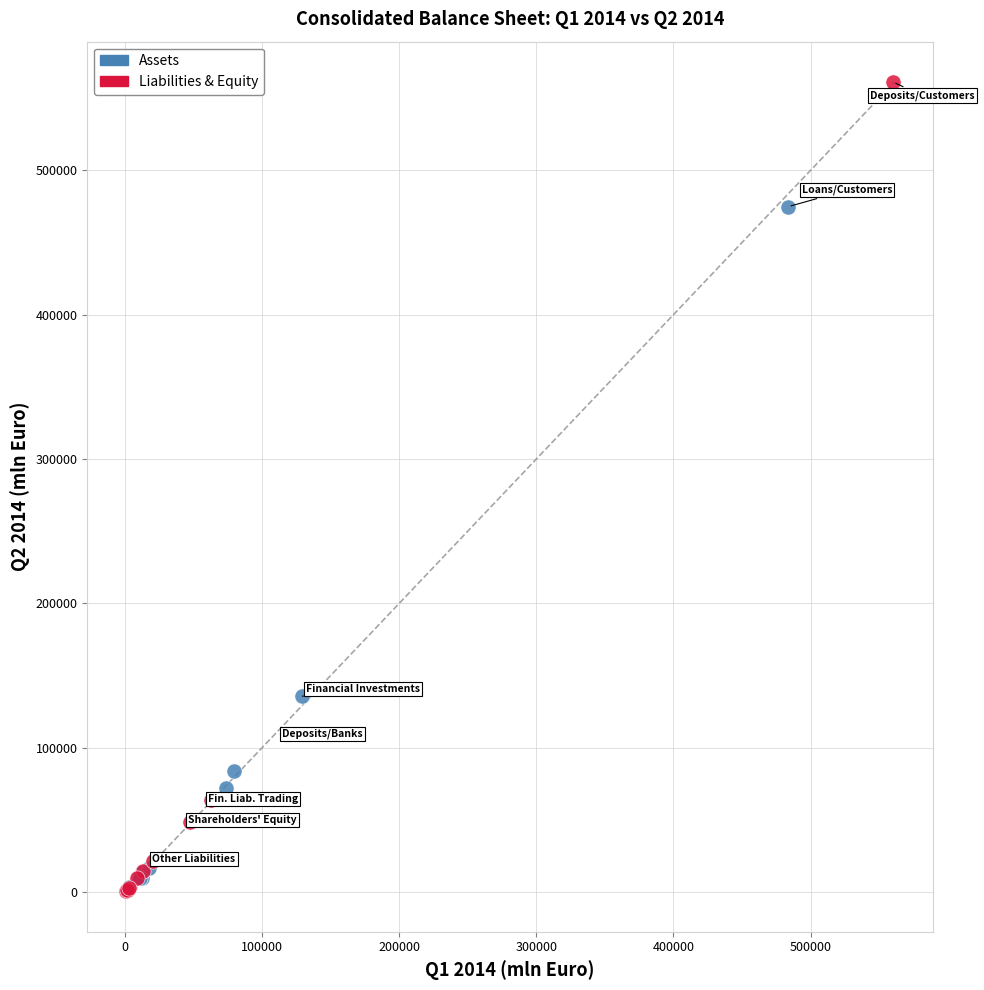

Which series reaches the maximum Y coordinate?

Liabilities & Equity